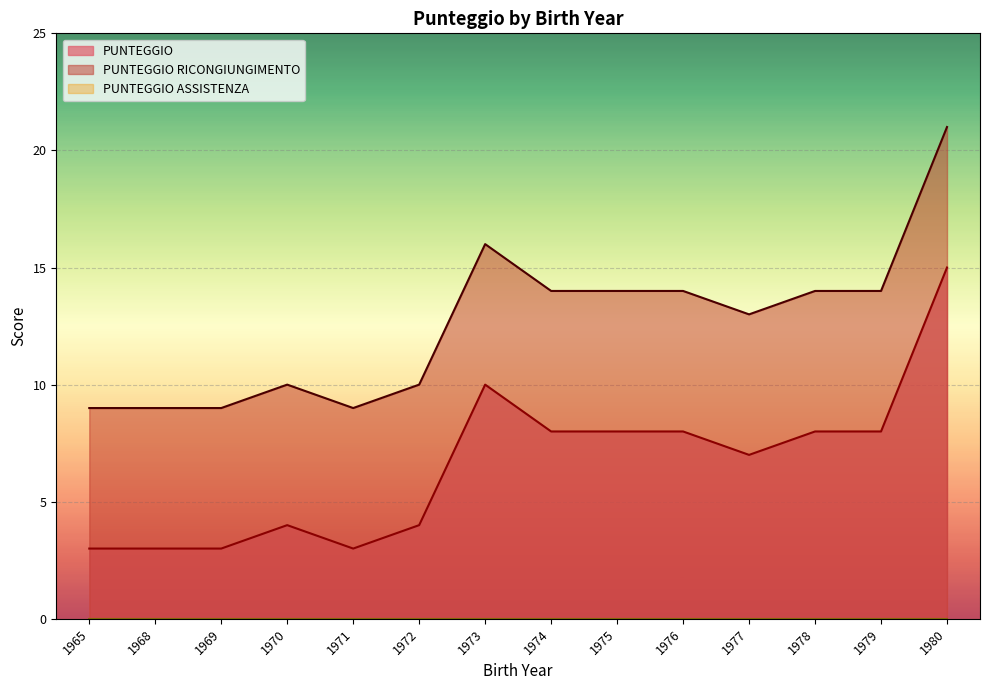

What is the maximum value for PUNTEGGIO?

15